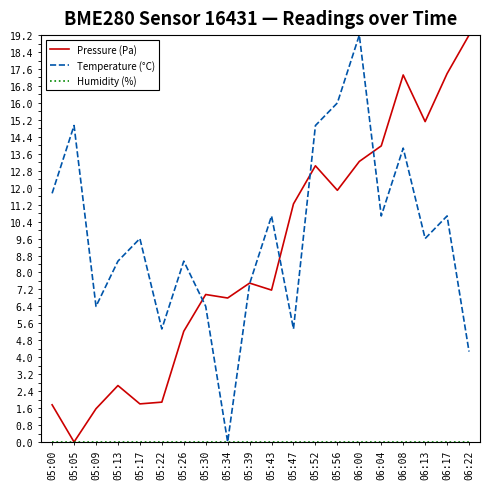

What is the total value across all series at 05:47?

16.6